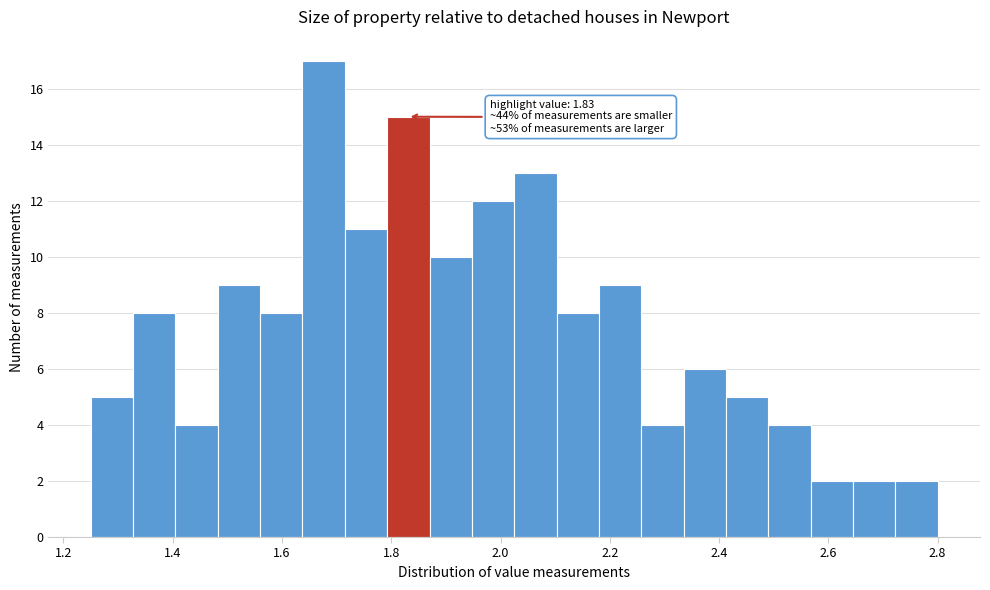

Read against the x-axis, roughly where is the centre of the tallest bar?

1.68